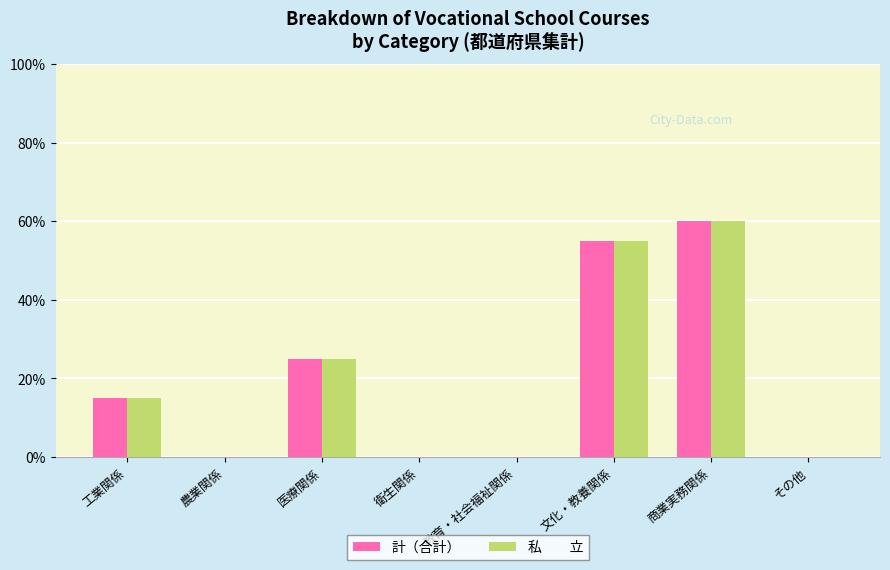

Are the bars horizontal?

No